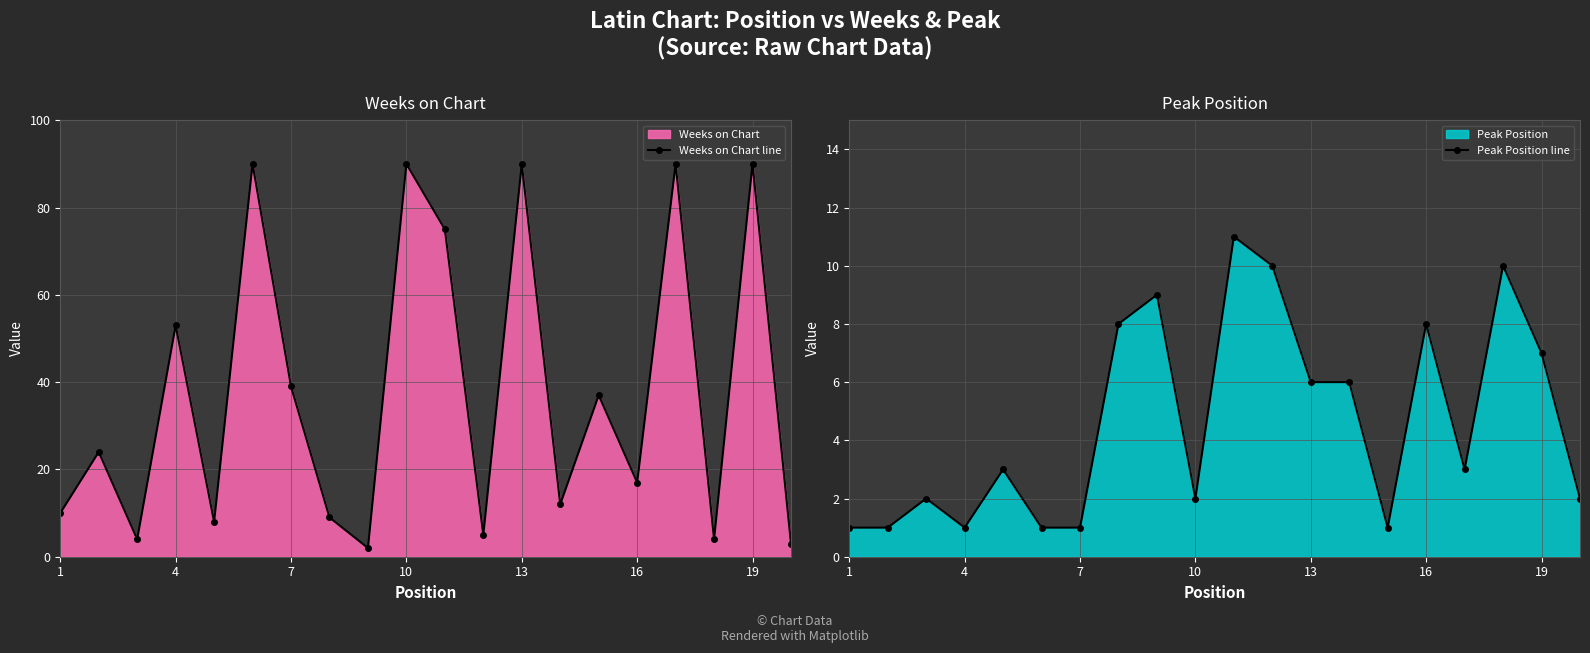

What is the difference between the highest and lowest values at 19?

38